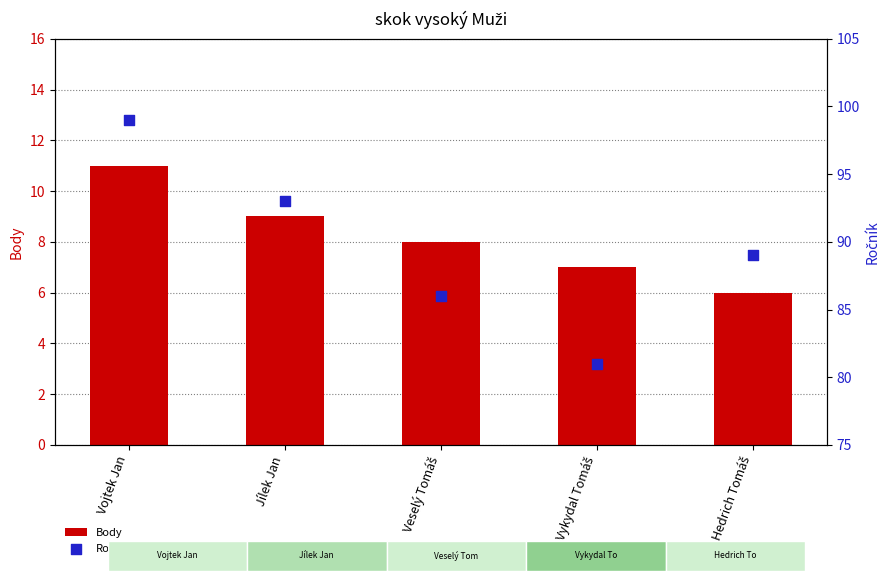

Which series contains the highest Y value?

Ročník